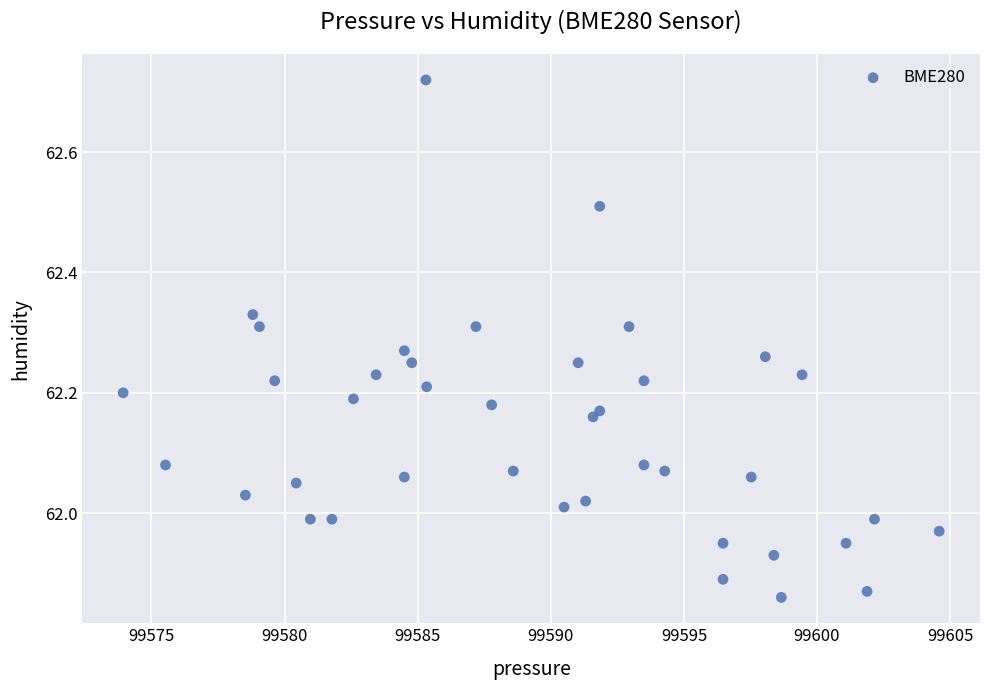

What is the range of Y values (max minus min)?

0.9